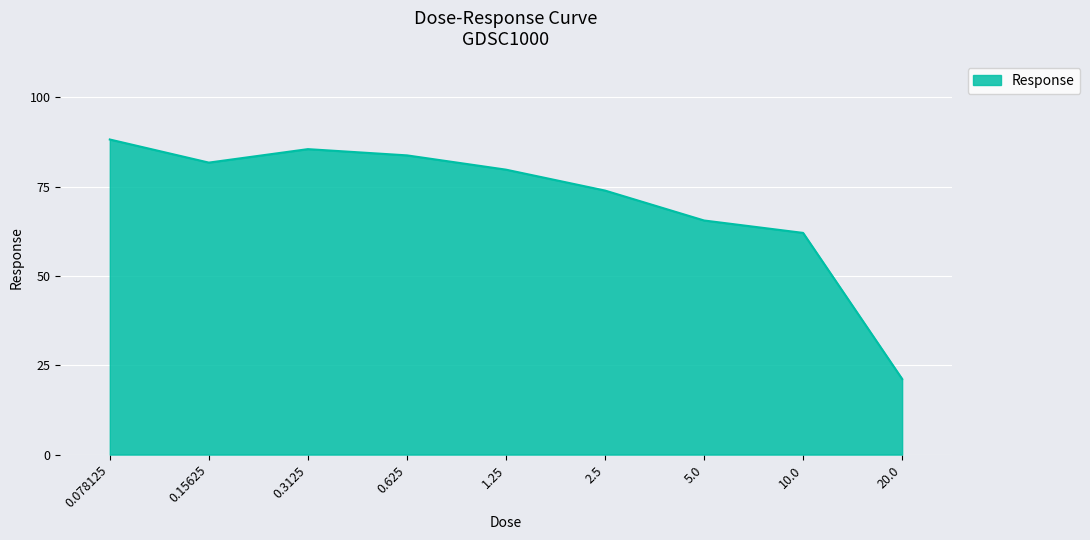

Between 0.3125 and 10.0, which is larger?

0.3125